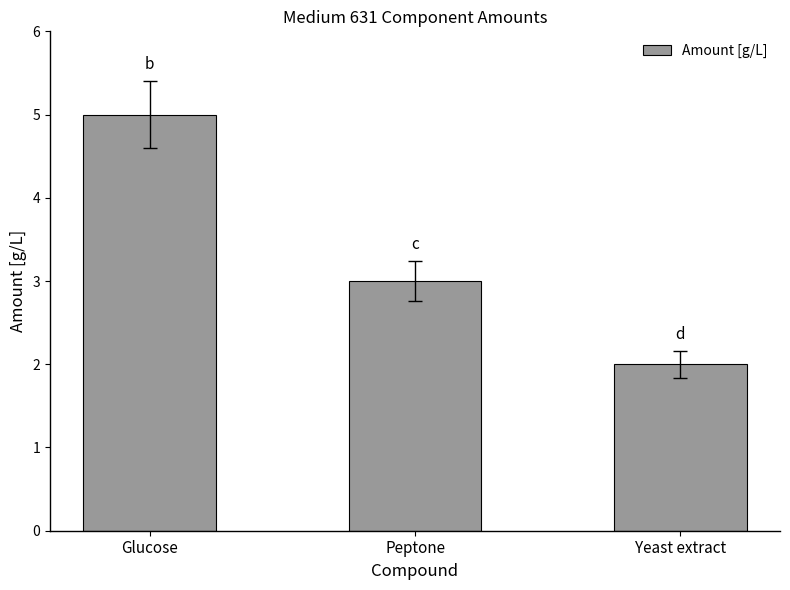

What is the label of the 1st bar from the right?

Yeast extract